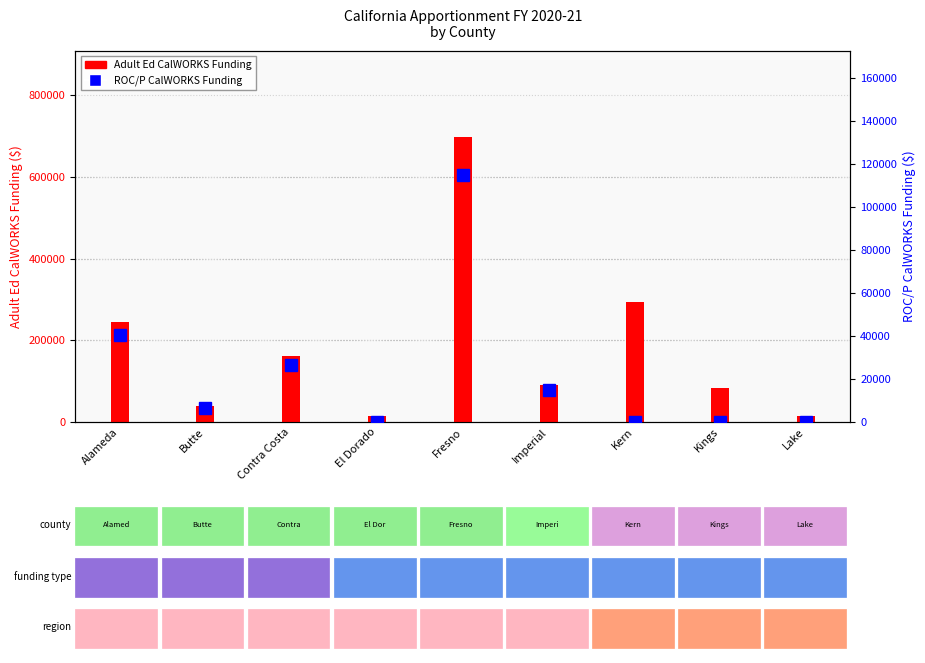

At which label is ROC/P CalWORKS Funding closest to 57584?

Alameda